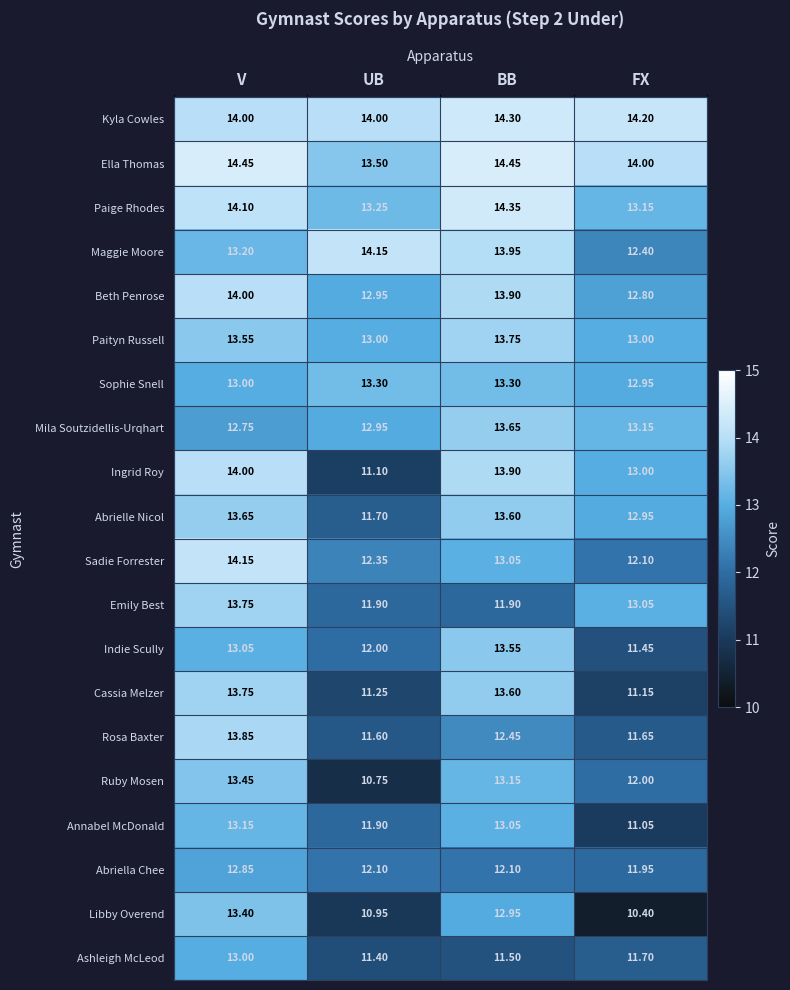

What is the difference between the highest and lowest values at UB?

3.4